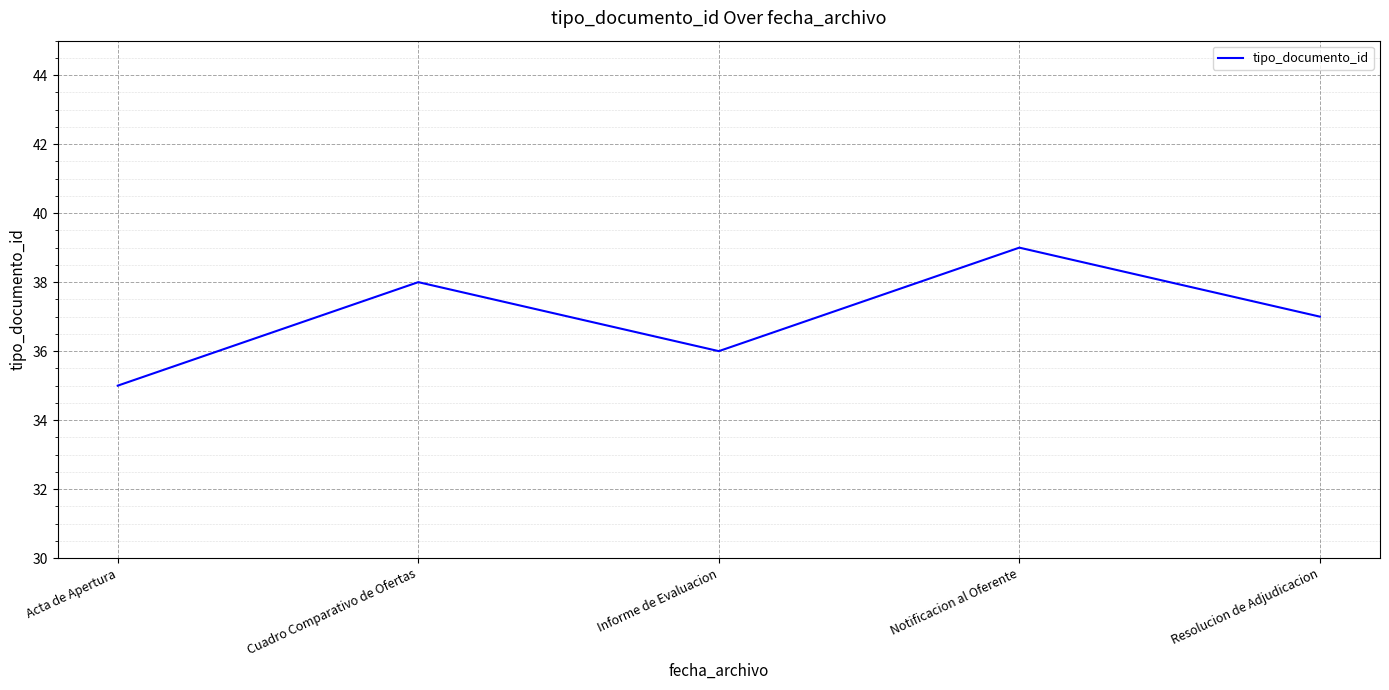

List the labels in order of value, largest first.

Notificacion al Oferente, Cuadro Comparativo de Ofertas, Resolucion de Adjudicacion, Informe de Evaluacion, Acta de Apertura